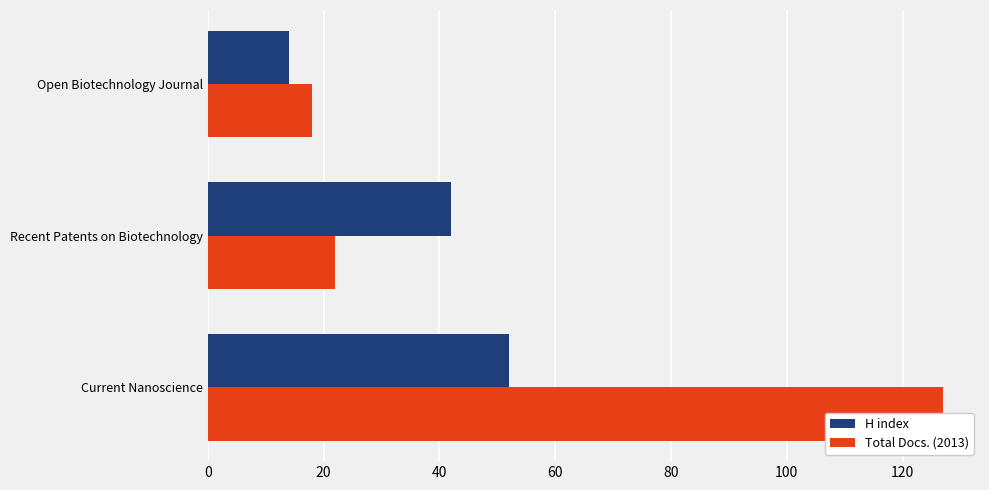

Which series has the widest spread of values?

Total Docs. (2013)